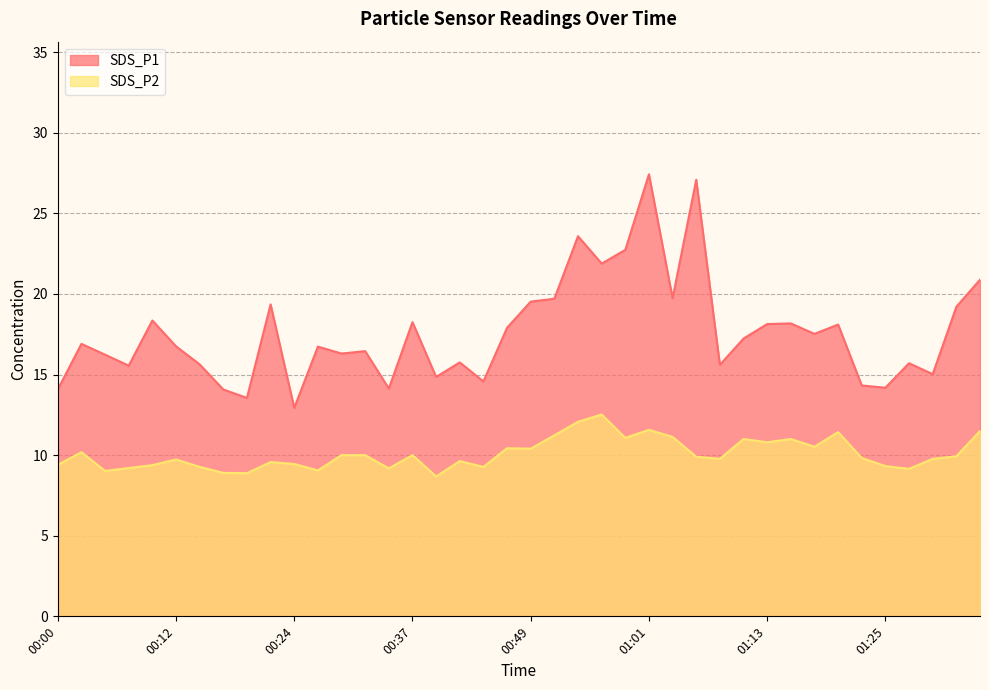

The value of SDS_P1 at 00:41 is 5.3. True or false?

False